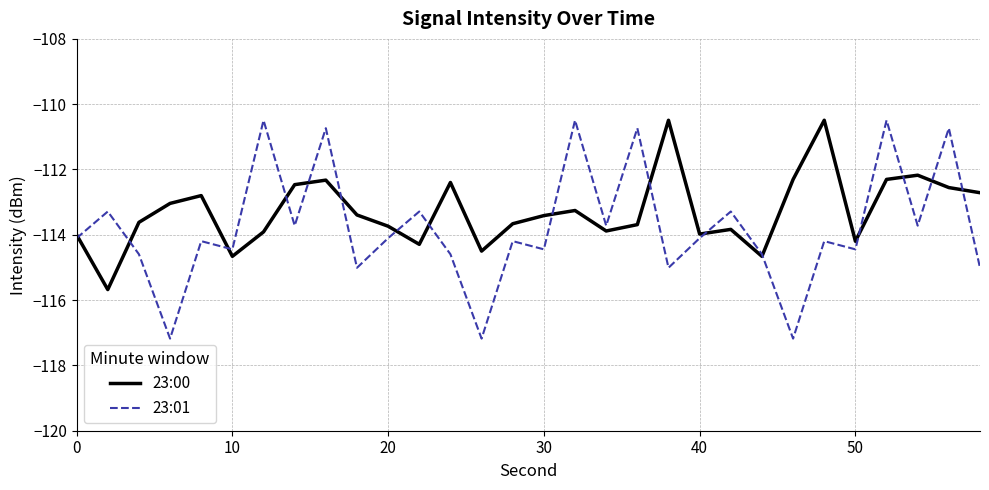

Which series has the largest total across all categories?

23:00